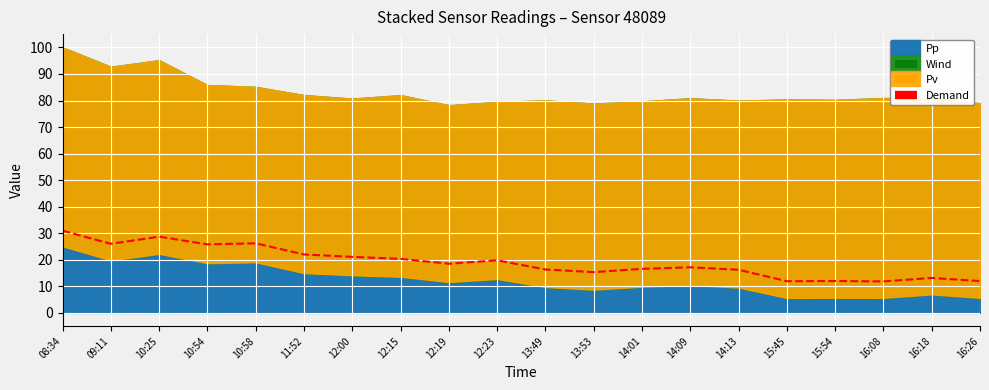

What is the approximate value at 14:13?

16.2